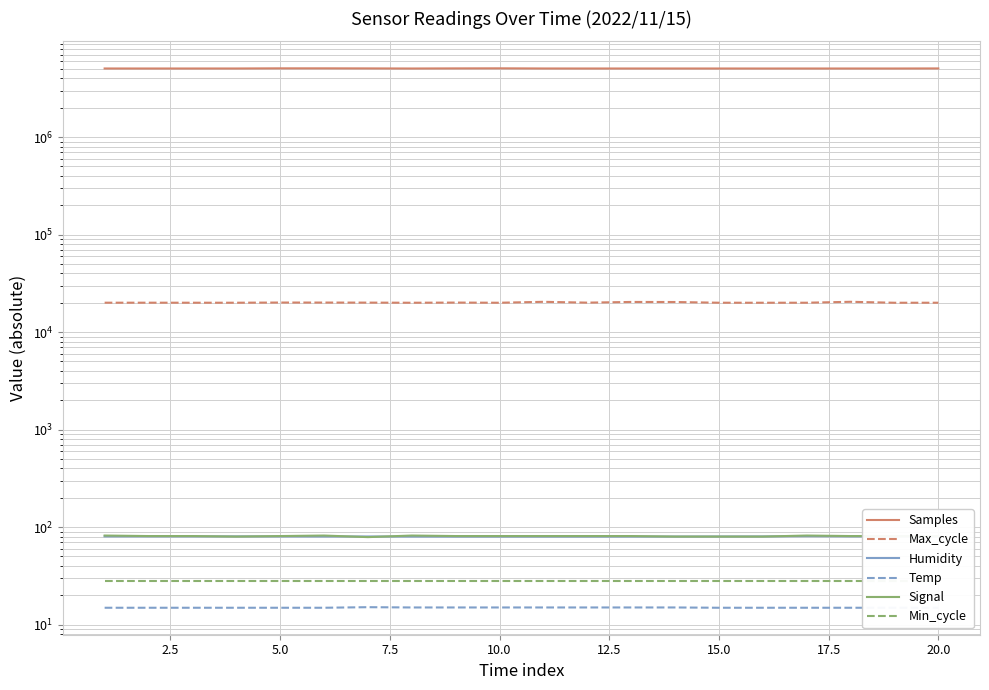

Reading right to left, extract all data points from this chart.

Samples: 5065759.0	5057203.0	5056564.0	5057169.0	5055891.0	5057860.0	5057139.0	5057841.0	5056977.0	5060037.0	5078341.0	5070307.0	5056860.0	5068383.0	5077008.0	5077409.0	5058945.0	5057983.0	5057201.0	5059220.0
Max_cycle: 20033.0	20017.0	20476.0	20029.0	20025.0	20029.0	20369.0	20397.0	20068.0	20463.0	20022.0	20096.0	20025.0	20078.0	20108.0	20114.0	20031.0	20032.0	20043.0	20045.0
Humidity: 80.4	80.4	80.4	80.8	80.3	80.2	80.1	80.1	80.0	80.0	80.0	80.0	80.1	80.2	80.2	80.3	80.4	80.4	80.4	80.4
Temp: 14.9	14.9	14.9	14.9	14.9	14.9	15.0	15.0	15.0	15.0	15.0	15.0	15.0	15.1	14.9	14.9	14.9	14.9	14.9	14.9
Signal: 81.0	81.0	81.0	82.0	80.0	80.0	80.0	81.0	81.0	81.0	81.0	81.0	82.0	79.0	82.0	81.0	80.0	81.0	81.0	82.0
Min_cycle: 28.0	28.0	28.0	28.0	28.0	28.0	28.0	28.0	28.0	28.0	28.0	28.0	28.0	28.0	28.0	28.0	28.0	28.0	28.0	28.0